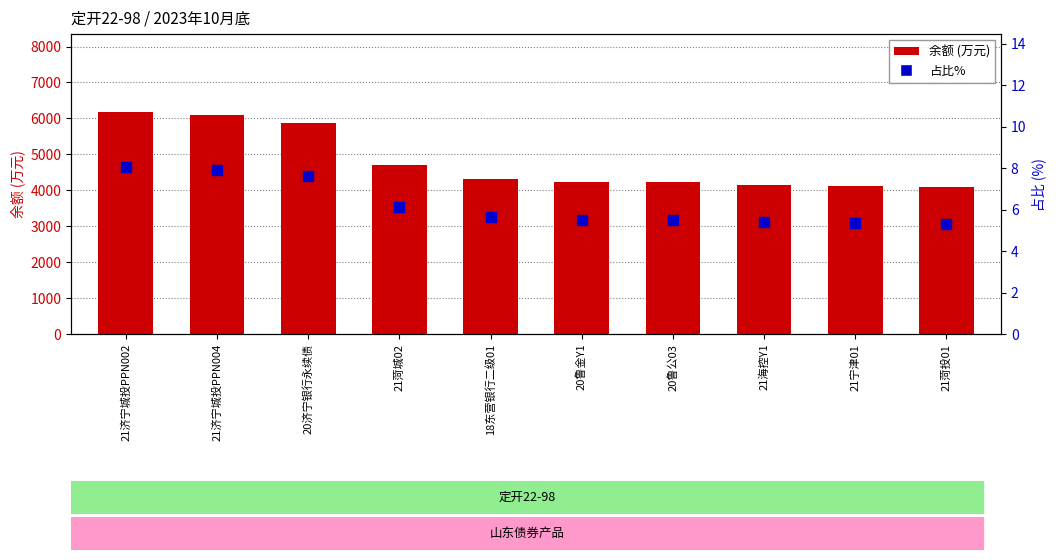

At which category is the sum across all series the highest?

21济宁城投PPN002